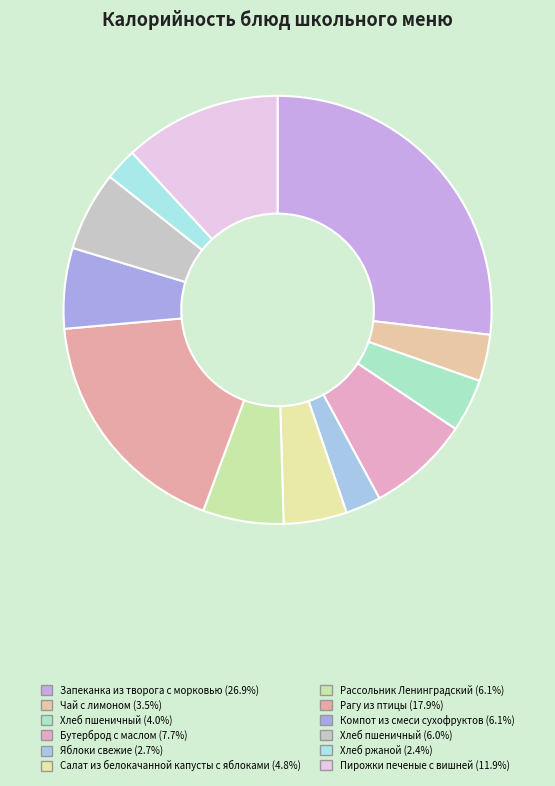

Count the number of slices in the pie.

12